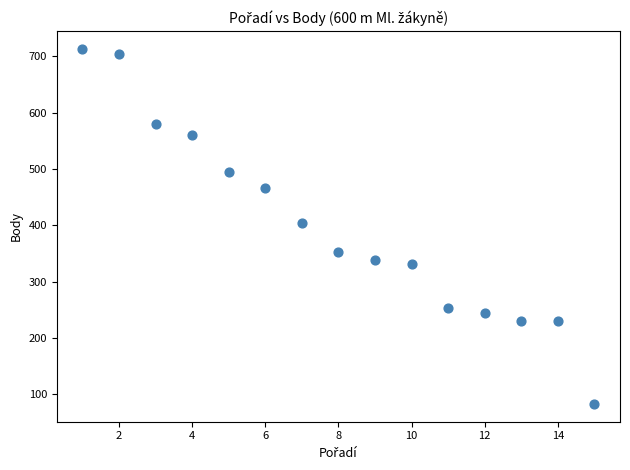

What is the range of Y values (max minus min)?

630